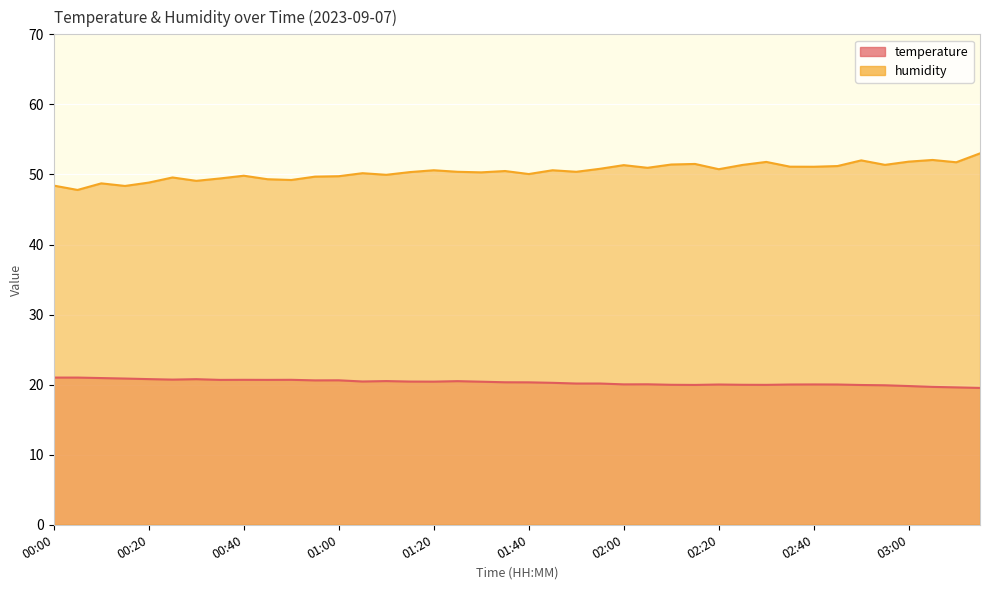

Which category has the lowest value across all series?

03:15